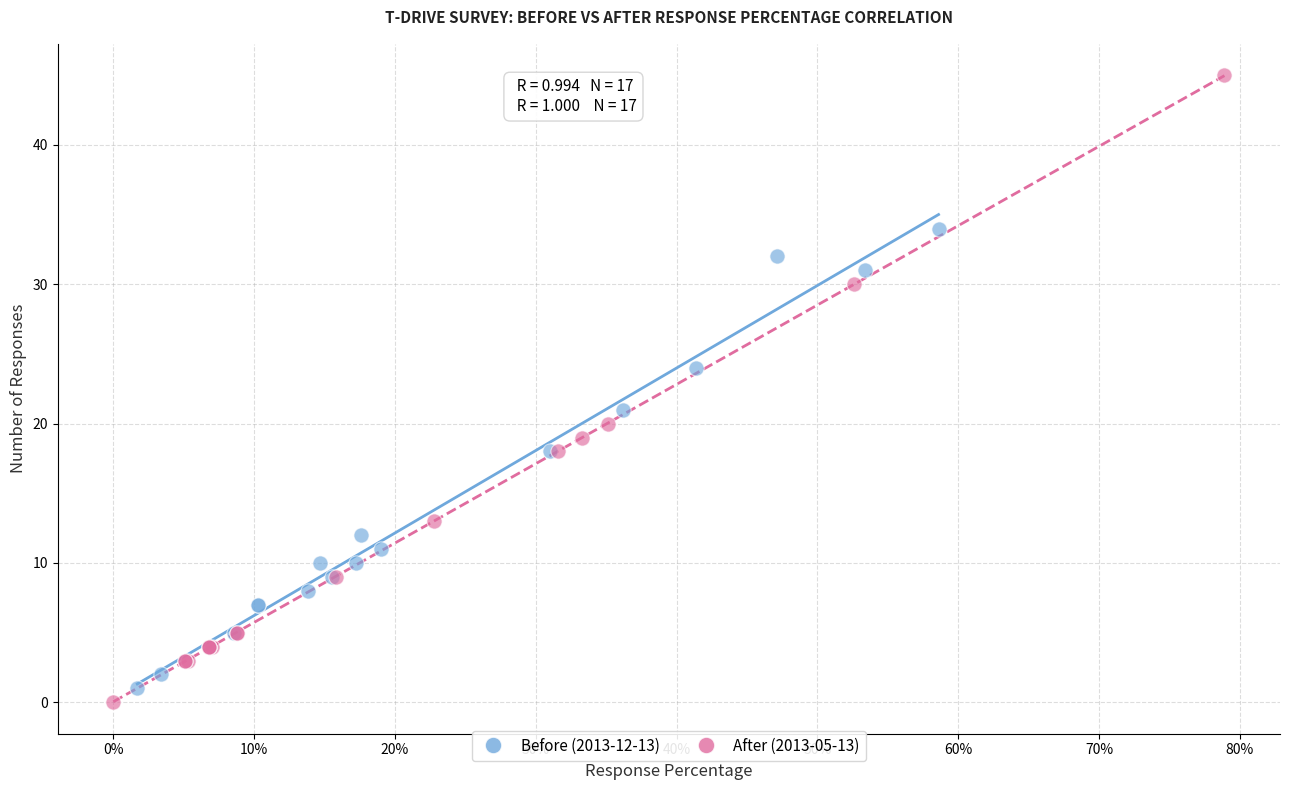

Which series has the widest spread of Y values?

After (2013-05-13)